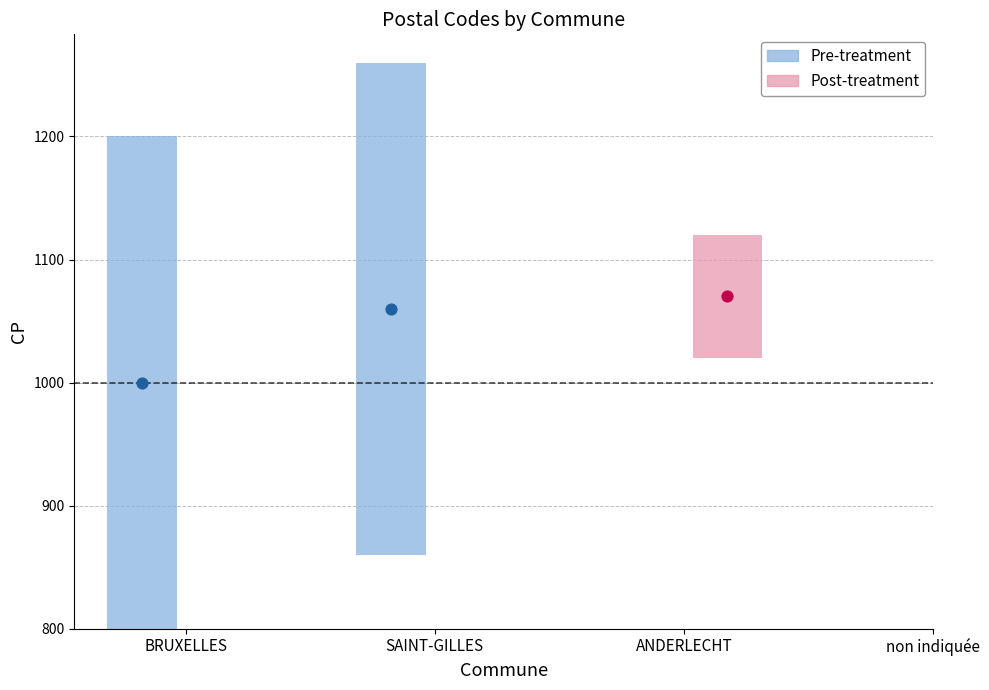

What are all the series names shown in the legend?

Pre-treatment, Post-treatment